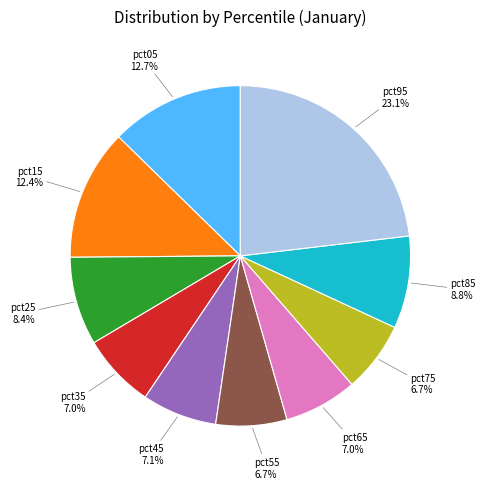

Which slice is the largest?

pct95